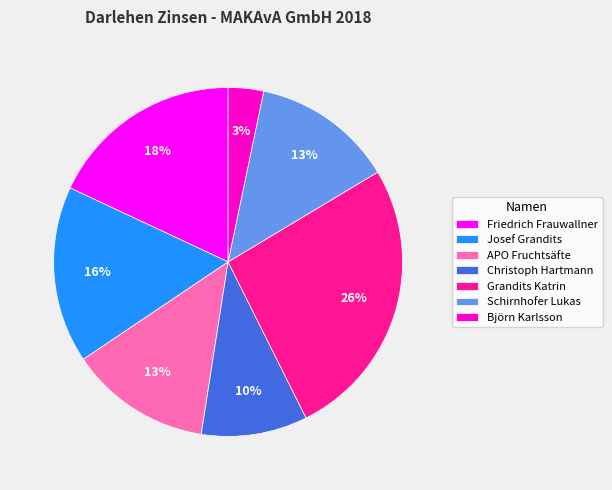

What is the ratio of the value at Grandits Katrin to the value at Josef Grandits?

1.6